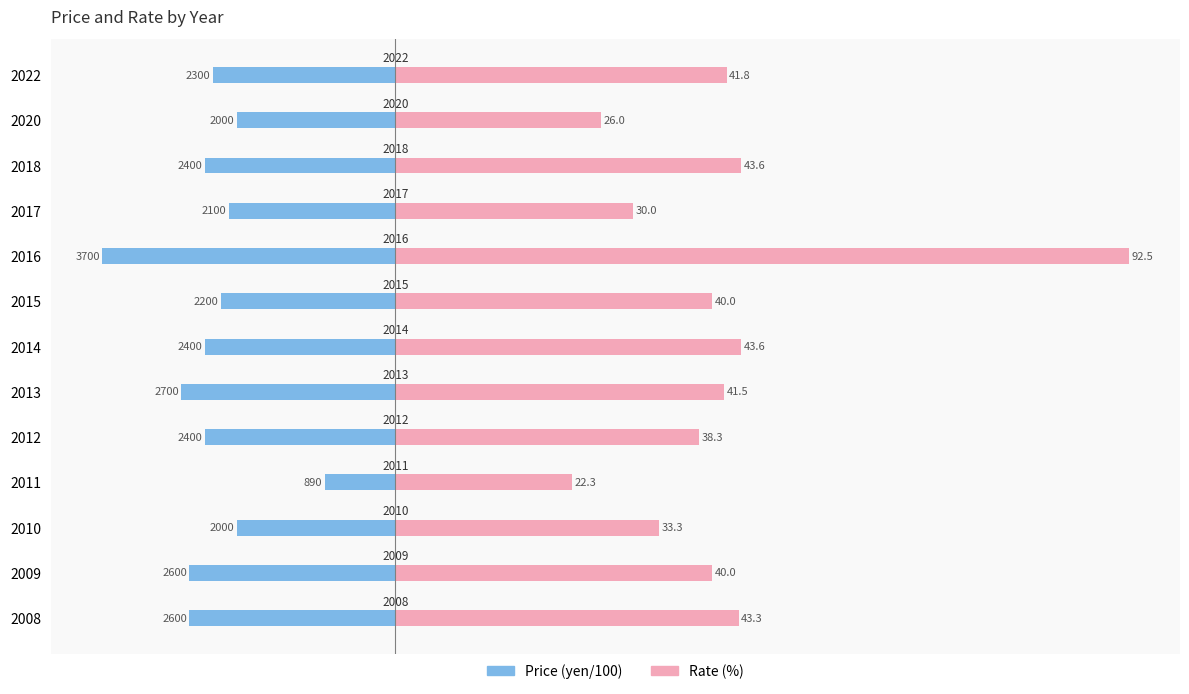

Which series changed the most between 2012 and 2013?

Rate (%)